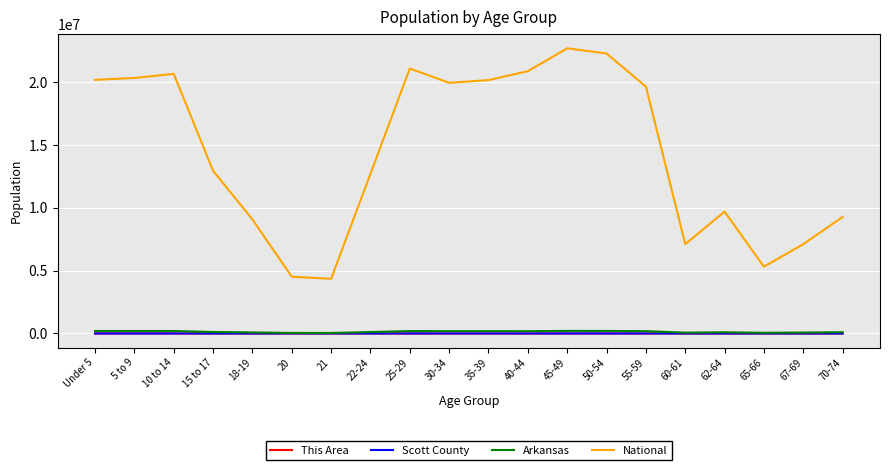

True or false: Arkansas and National cross at least once.

False